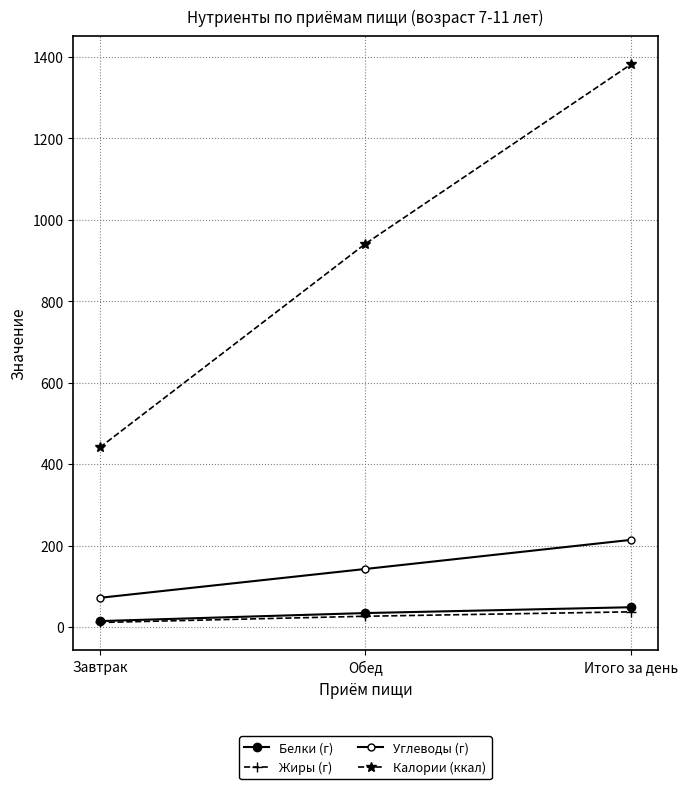

Is this an area chart (filled region under the line)?

No